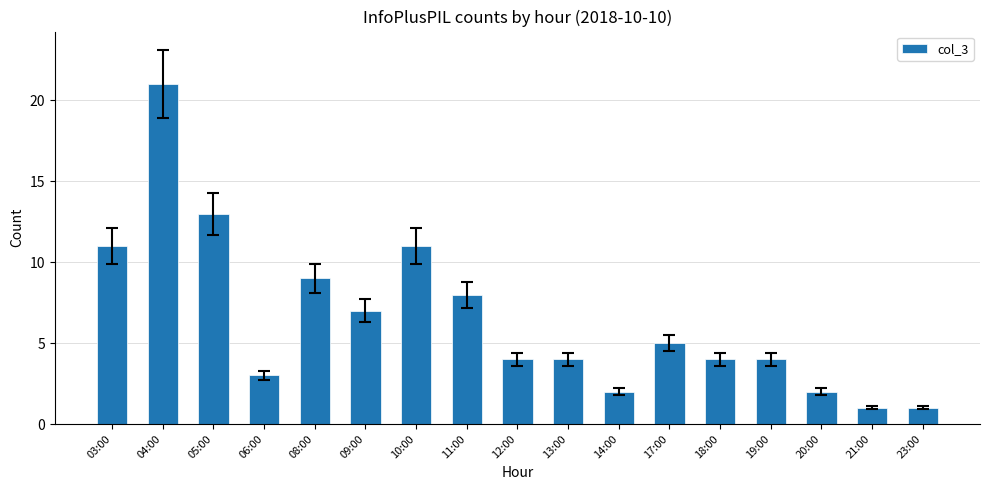

What is the change in value from 05:00 to 19:00?

-9